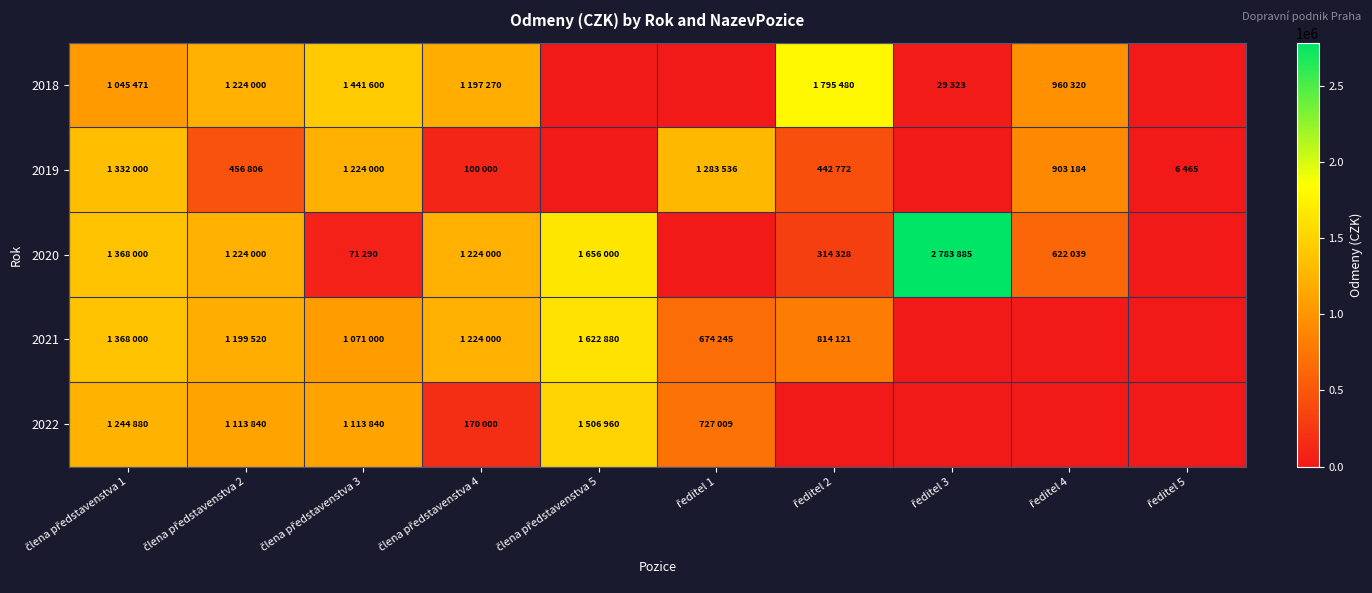

Reading left to right, transcribe all the data shown in this chart.

2018: člena představenstva 1=1045471	člena představenstva 2=1224000	člena představenstva 3=1441600	člena představenstva 4=1197270	člena představenstva 5=0	ředitel 1=0	ředitel 2=1795480	ředitel 3=29323	ředitel 4=960320	ředitel 5=0
2019: člena představenstva 1=1332000	člena představenstva 2=456806	člena představenstva 3=1224000	člena představenstva 4=100000	člena představenstva 5=0	ředitel 1=1283536	ředitel 2=442772	ředitel 3=0	ředitel 4=903184	ředitel 5=6465
2020: člena představenstva 1=1368000	člena představenstva 2=1224000	člena představenstva 3=71290	člena představenstva 4=1224000	člena představenstva 5=1656000	ředitel 1=0	ředitel 2=314328	ředitel 3=2783885	ředitel 4=622039	ředitel 5=0
2021: člena představenstva 1=1368000	člena představenstva 2=1199520	člena představenstva 3=1071000	člena představenstva 4=1224000	člena představenstva 5=1622880	ředitel 1=674245	ředitel 2=814121	ředitel 3=0	ředitel 4=0	ředitel 5=0
2022: člena představenstva 1=1244880	člena představenstva 2=1113840	člena představenstva 3=1113840	člena představenstva 4=170000	člena představenstva 5=1506960	ředitel 1=727009	ředitel 2=0	ředitel 3=0	ředitel 4=0	ředitel 5=0